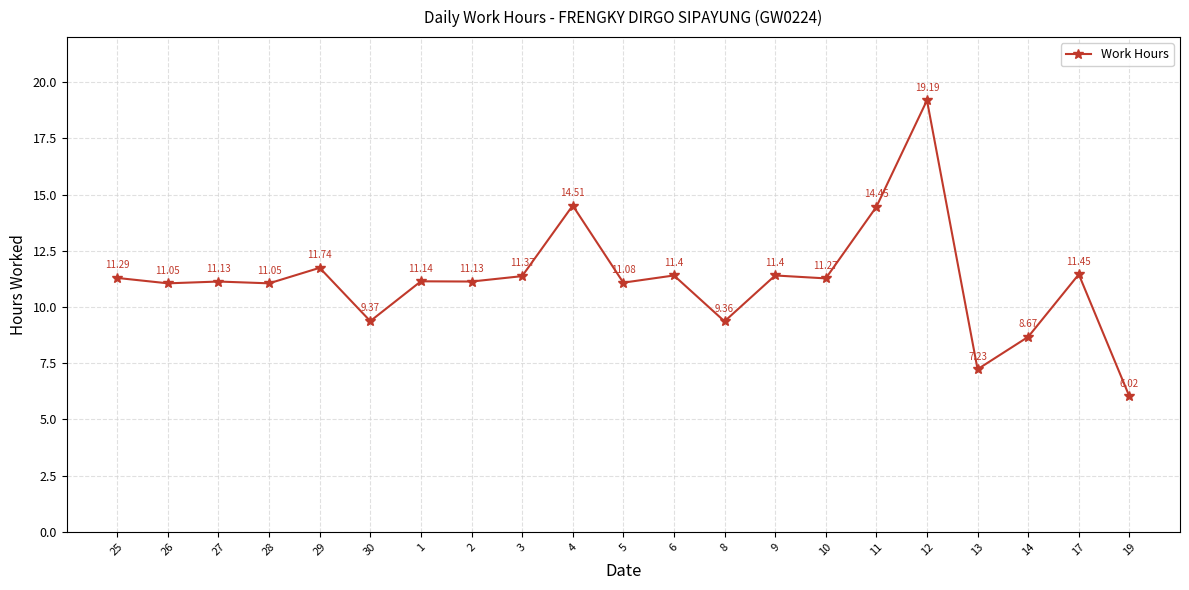

How many points are higher than both their immediate neighbors (excluding endpoints)?

8